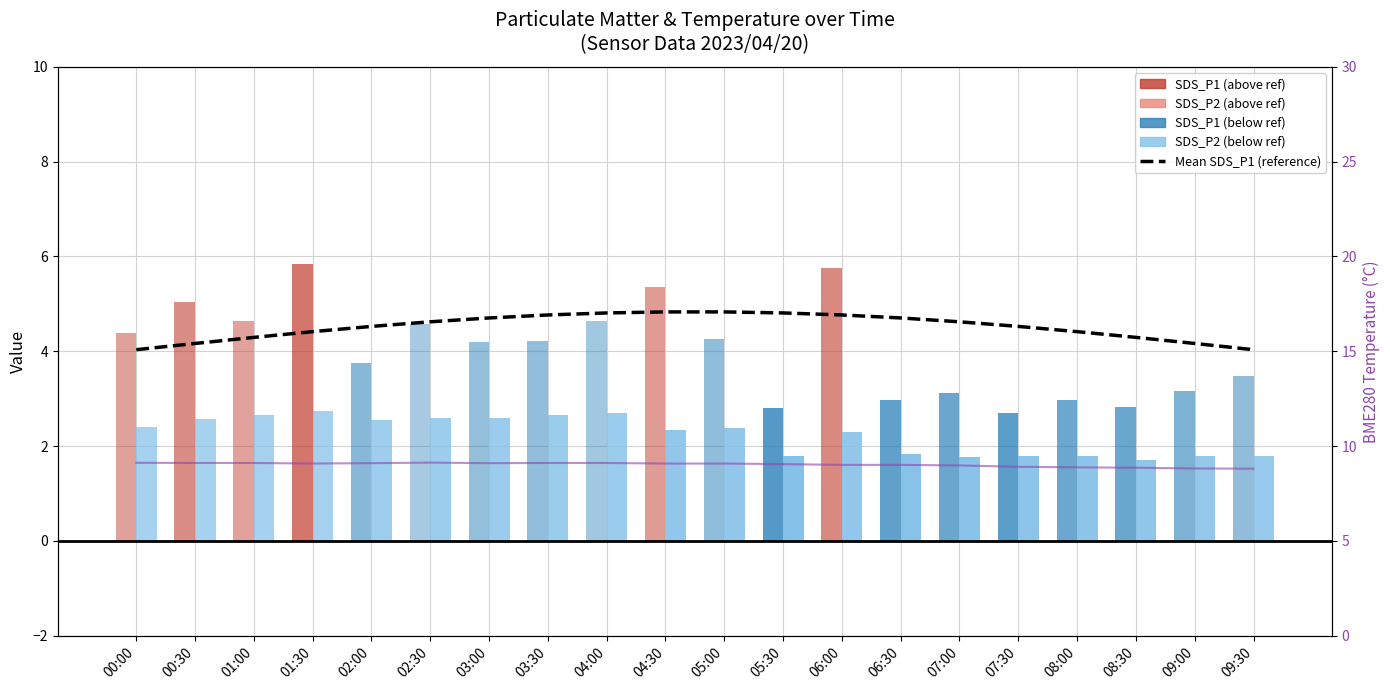

What is the label of the 12th bar from the left?

05:30